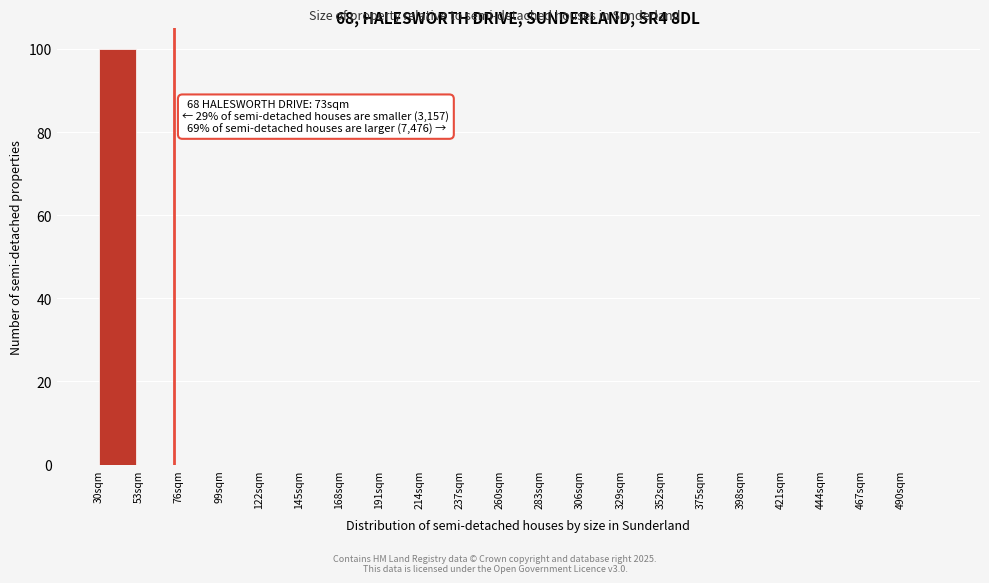

Reading left to right, transcribe all the data shown in this chart.

30sqm=100	53sqm=0	76sqm=0	99sqm=0	122sqm=0	145sqm=0	168sqm=0	191sqm=0	214sqm=0	237sqm=0	260sqm=0	283sqm=0	306sqm=0	329sqm=0	352sqm=0	375sqm=0	398sqm=0	421sqm=0	444sqm=0	467sqm=0	490sqm=0